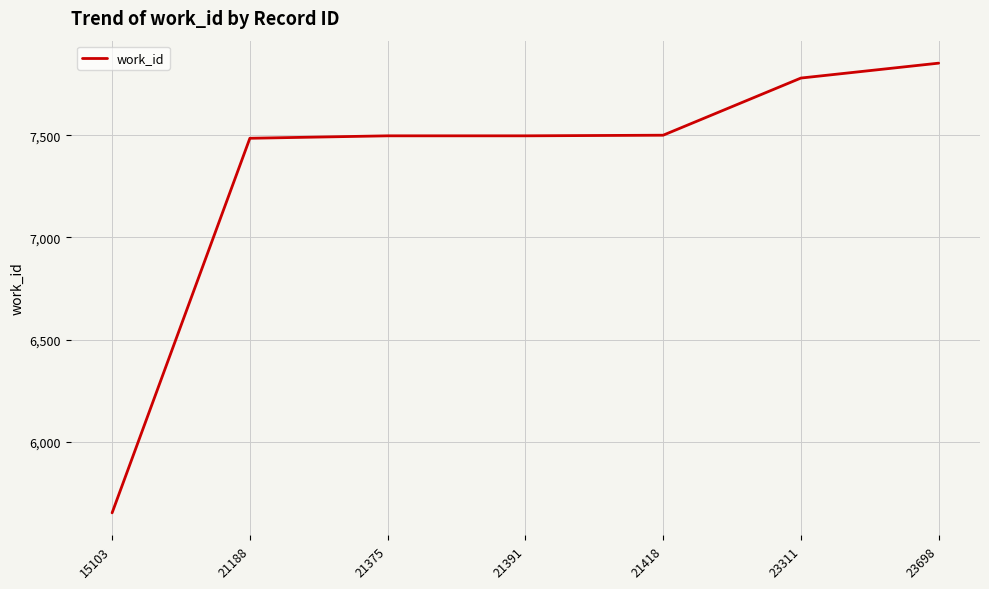

Which has a higher value, 23311 or 21391?

23311